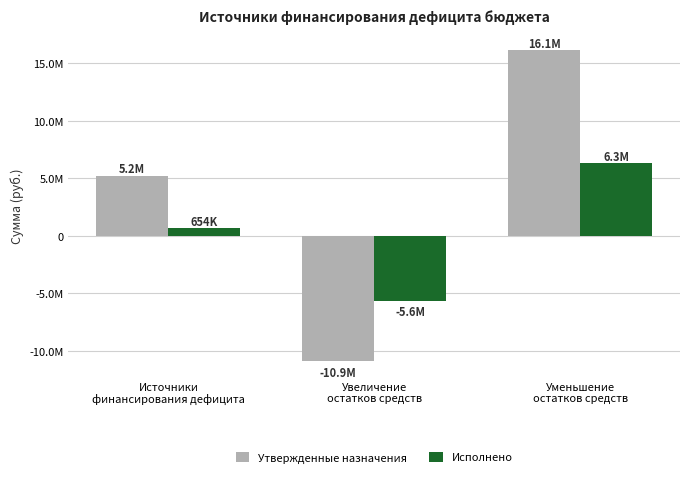

What are all the series names shown in the legend?

Утвержденные назначения, Исполнено